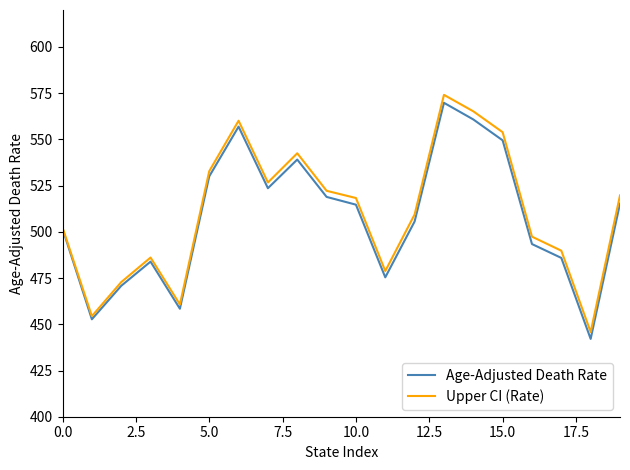

Which series has the largest range (max minus min)?

Upper CI (Rate)